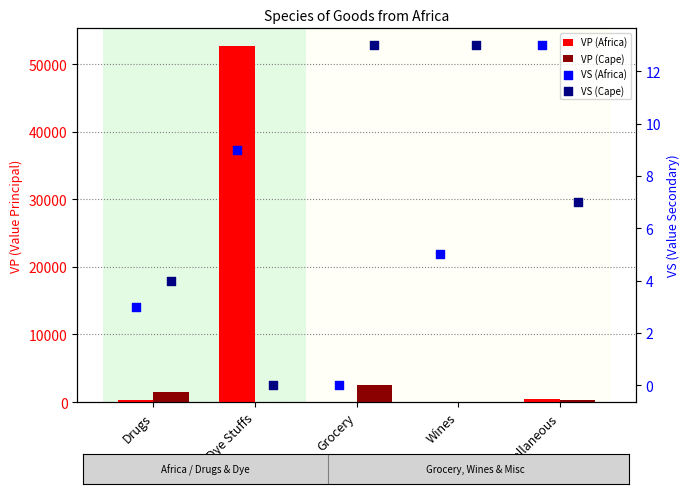

What are all the series names shown in the legend?

VP (Africa), VP (Cape), VS (Africa), VS (Cape)